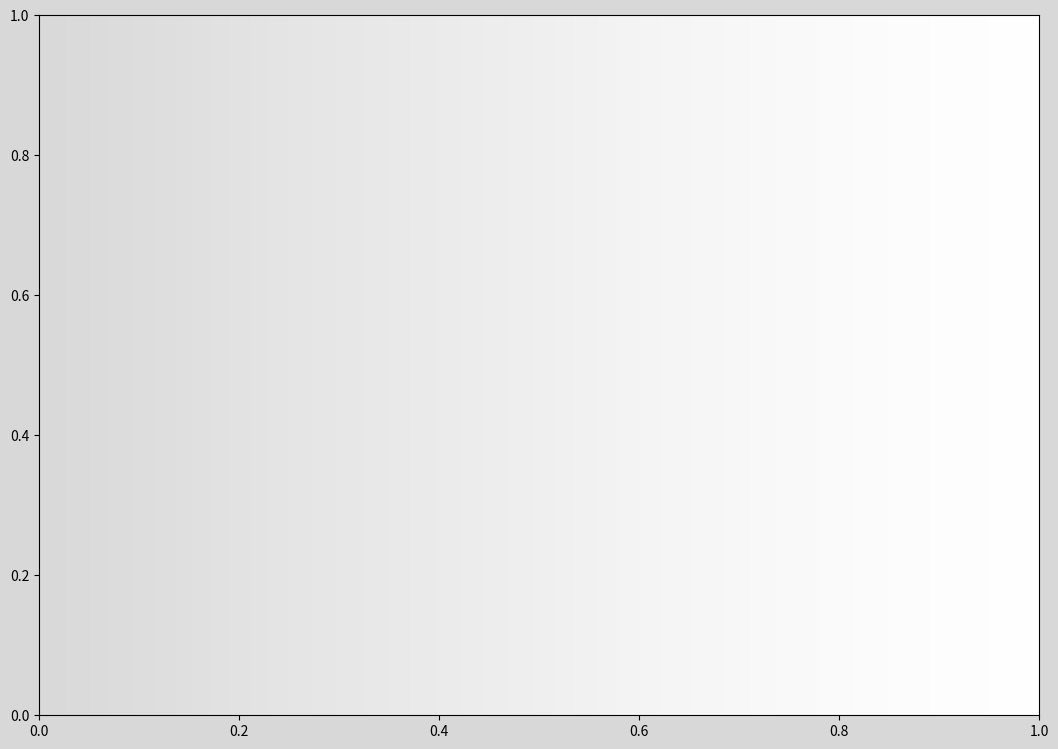

Is it true that Zone 4 is 1% of the pie?

False